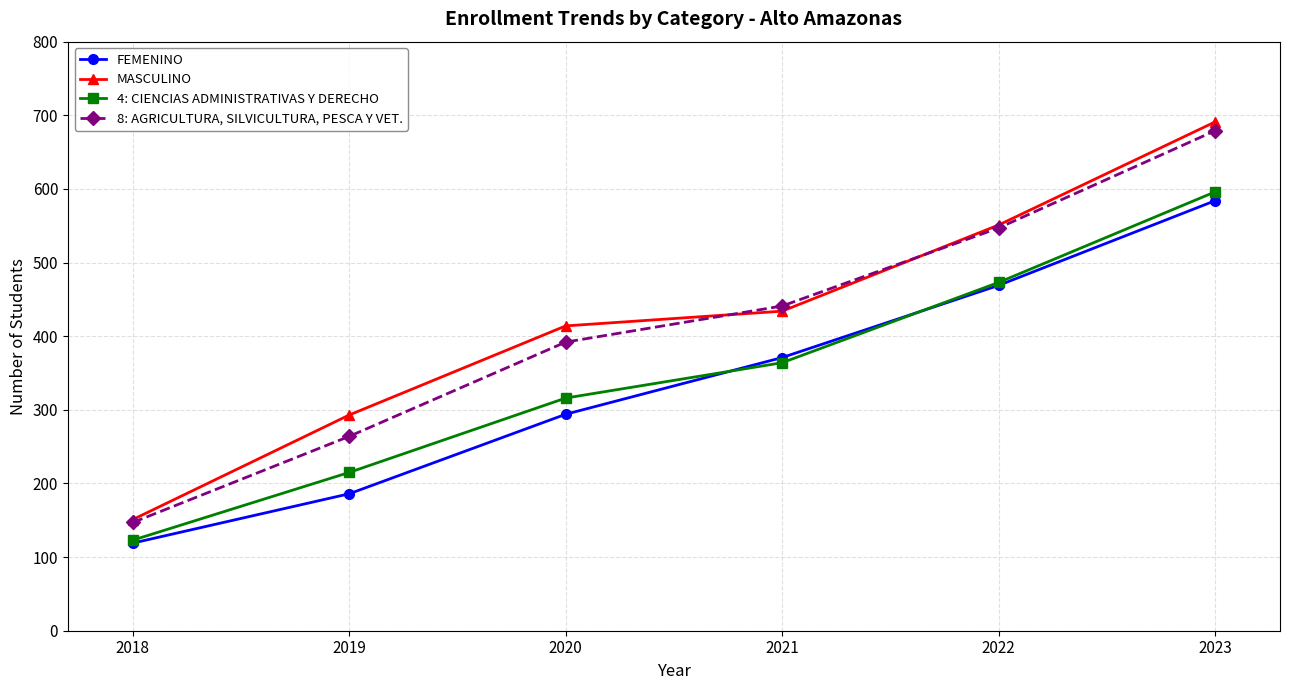

What is the highest value of the 8: AGRICULTURA, SILVICULTURA, PESCA Y VET. series?

679